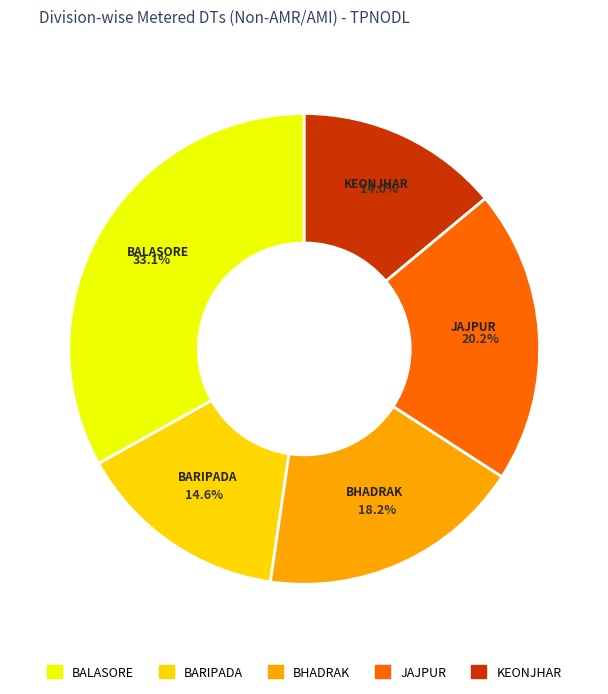

How many slices are in this pie chart?

5